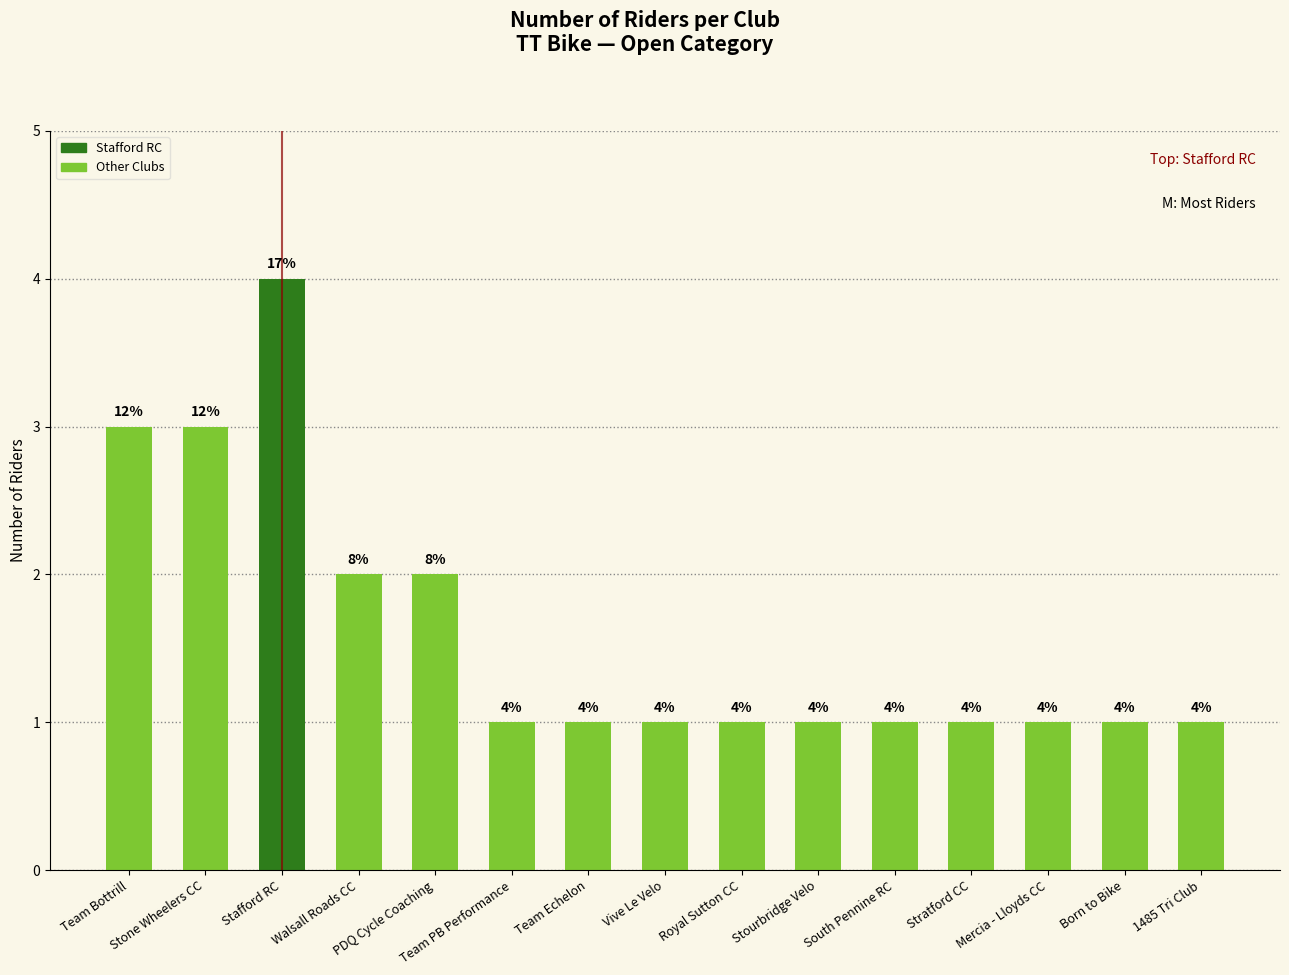

How many data points are above 1?

5